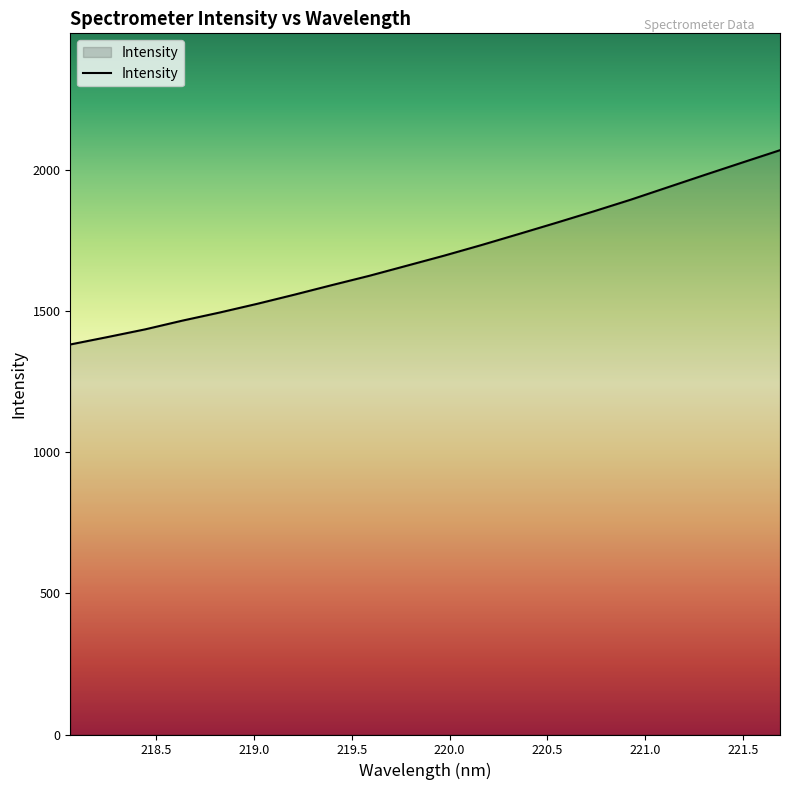

What is the greatest value displayed?

2069.5